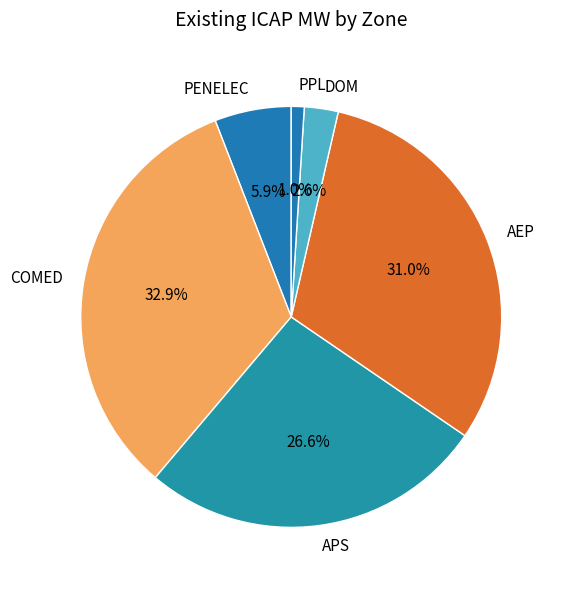

Between APS and AEP, which is larger?

AEP